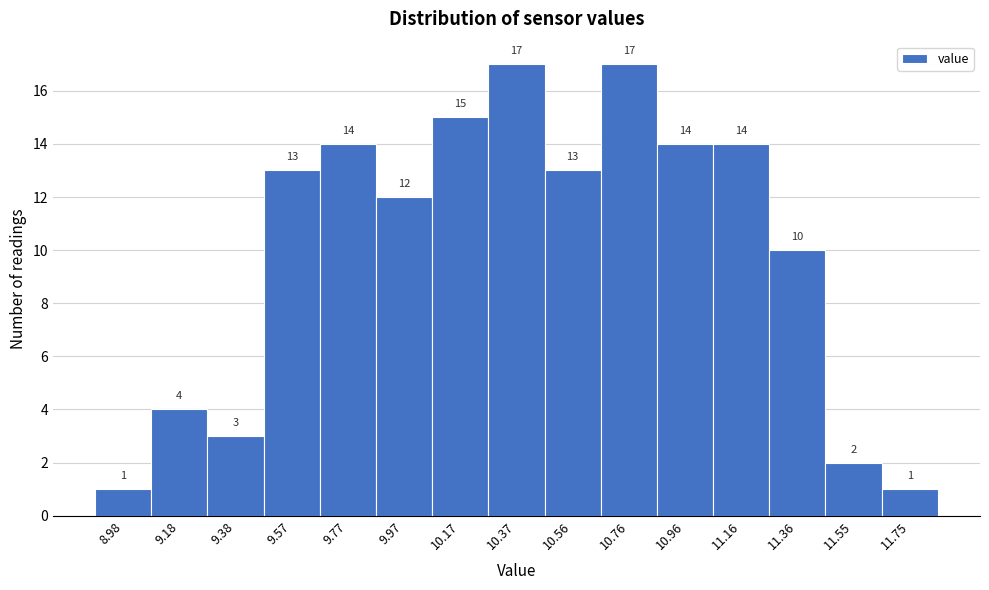

Reading left to right, list every bar in this chart as the range it spans on the x-axis followed by its height. The bar edges are not printed on the chart, so give them approximately, as read against the axis.

8.880 to 9.078: 1
9.078 to 9.276: 4
9.276 to 9.474: 3
9.474 to 9.672: 13
9.672 to 9.870: 14
9.870 to 10.068: 12
10.068 to 10.266: 15
10.266 to 10.464: 17
10.464 to 10.662: 13
10.662 to 10.860: 17
10.860 to 11.058: 14
11.058 to 11.256: 14
11.256 to 11.454: 10
11.454 to 11.652: 2
11.652 to 11.850: 1